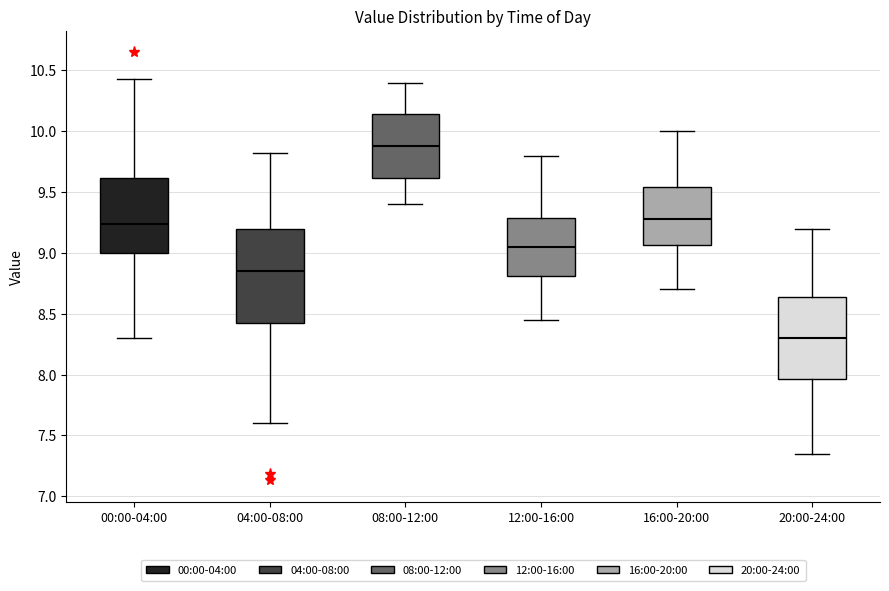

Where does the lower whisker of the box for 04:00-08:00 end on the y-axis? The values are not printed on the chart, so give them approximately, as read against the axis.

7.60